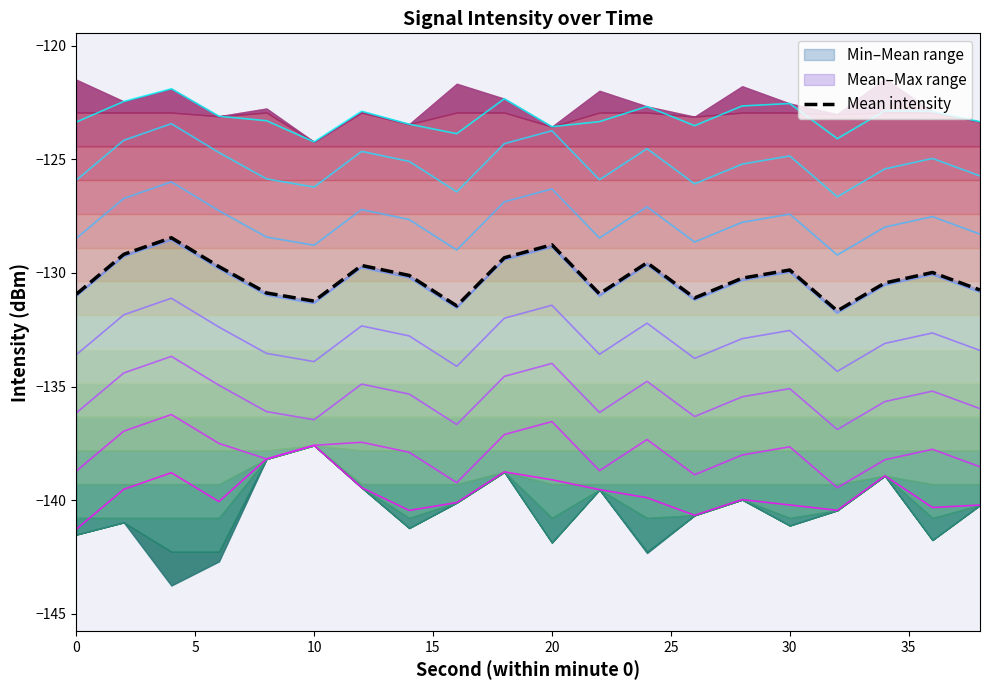

True or false: mean_intensity and min_intensity intersect in this chart.

False